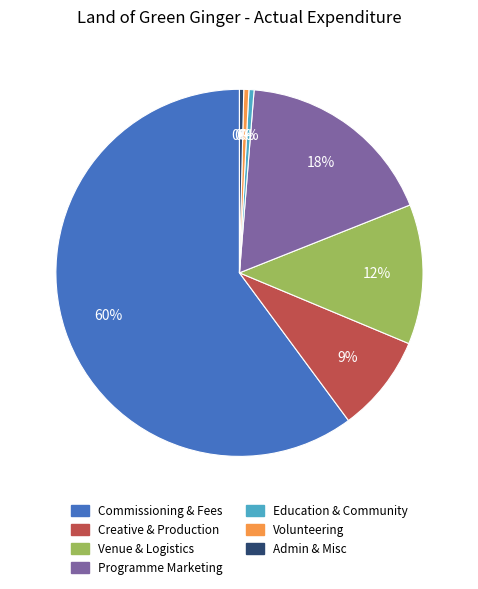

The Volunteering slice represents 0% of the pie. True or false?

True